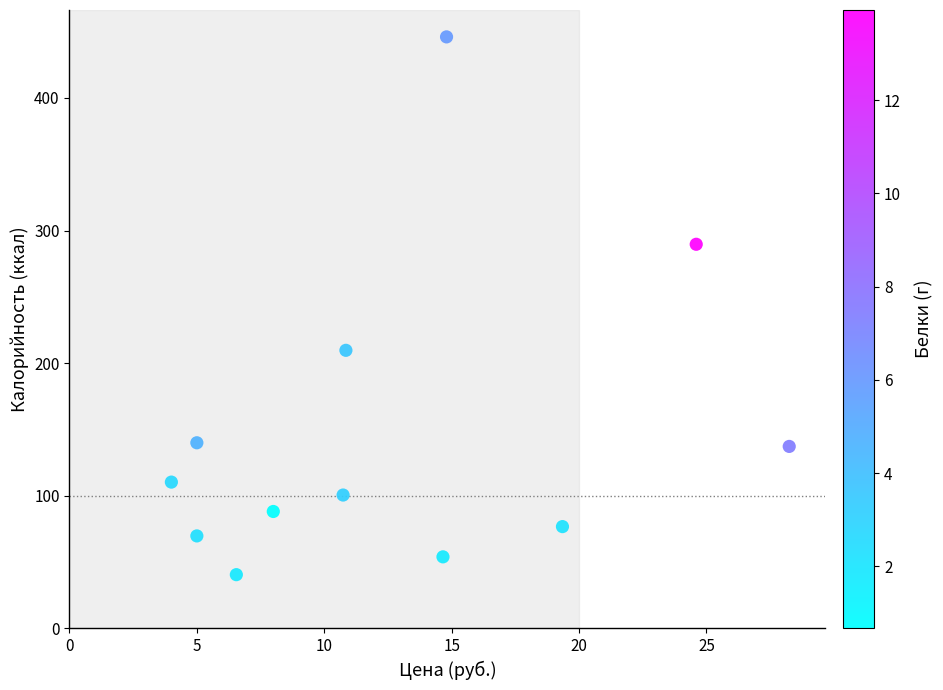

What is the range of X values (max minus min)?

24.2